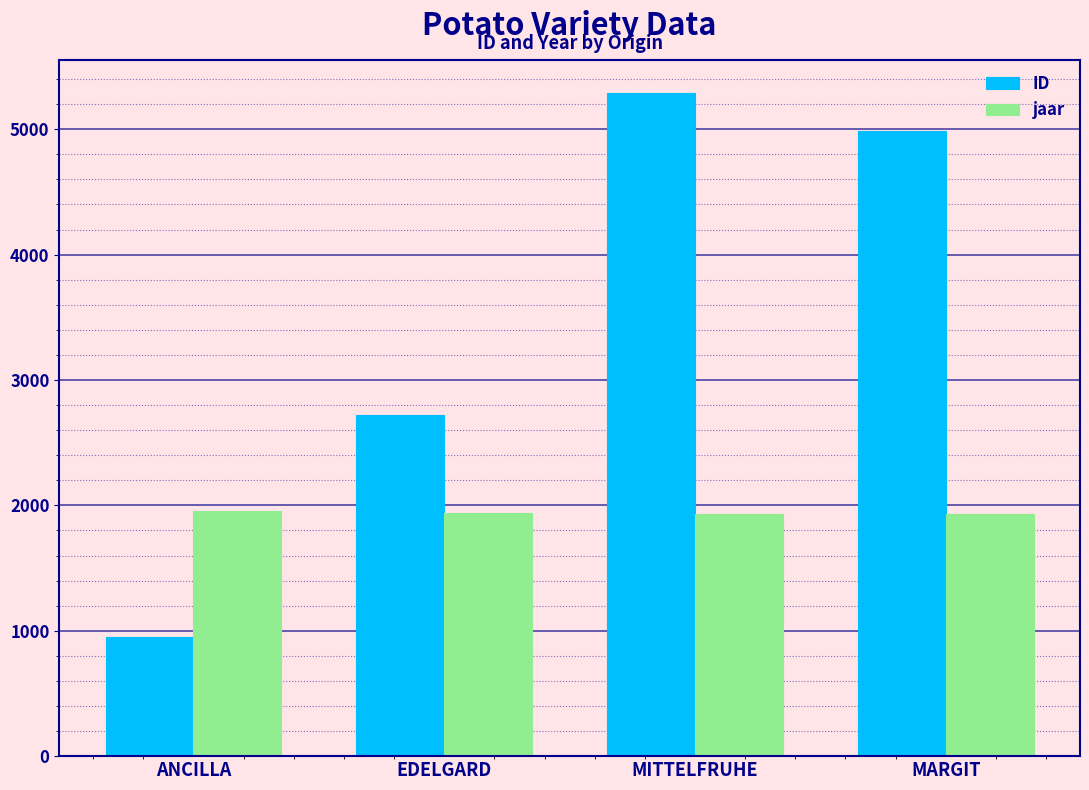

How many groups of bars are there?

4